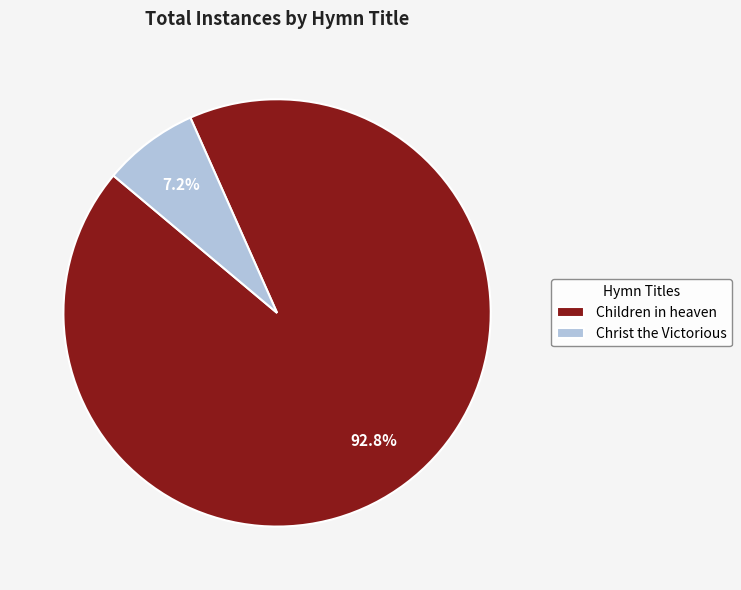

To the nearest percent, what is the average slice percentage?

50%